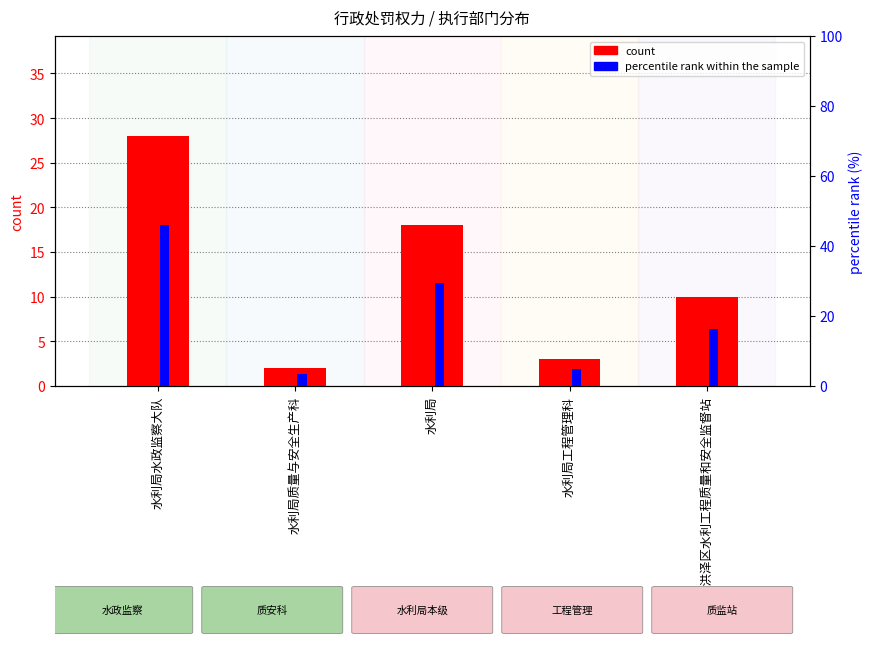

How many groups of bars are there?

5